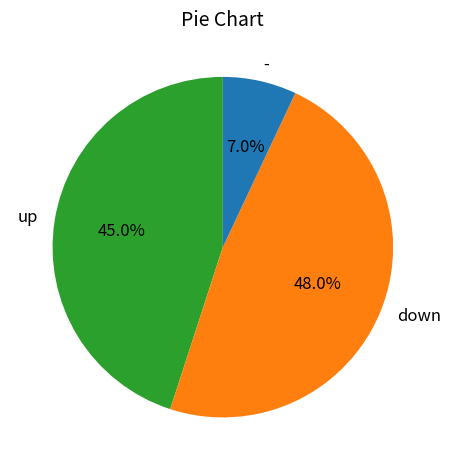

To the nearest percent, what is the combined percentage of up and -?

52%